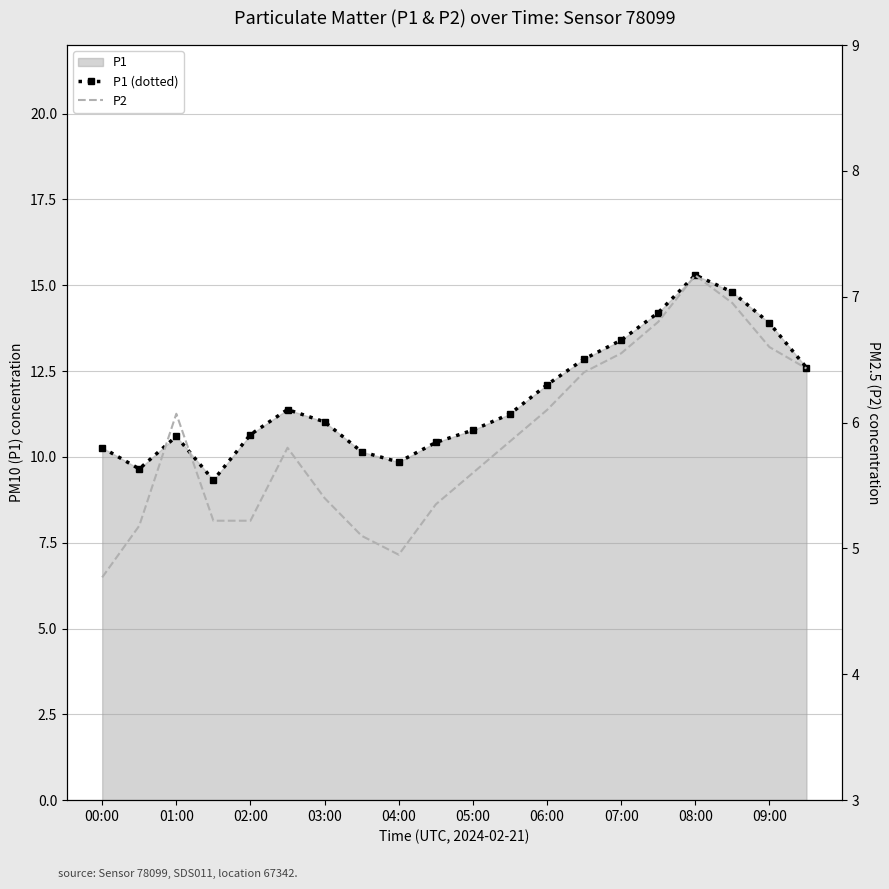

Reading left to right, extract all data points from this chart.

P1 (dotted): 10.3	9.7	10.6	9.3	10.7	11.4	11.0	10.2	9.8	10.4	10.8	11.2	12.1	12.8	13.4	14.2	15.3	14.8	13.9	12.6
P2: 4.8	5.2	6.1	5.2	5.2	5.8	5.4	5.1	5.0	5.3	5.6	5.8	6.1	6.4	6.5	6.8	7.2	7.0	6.6	6.4